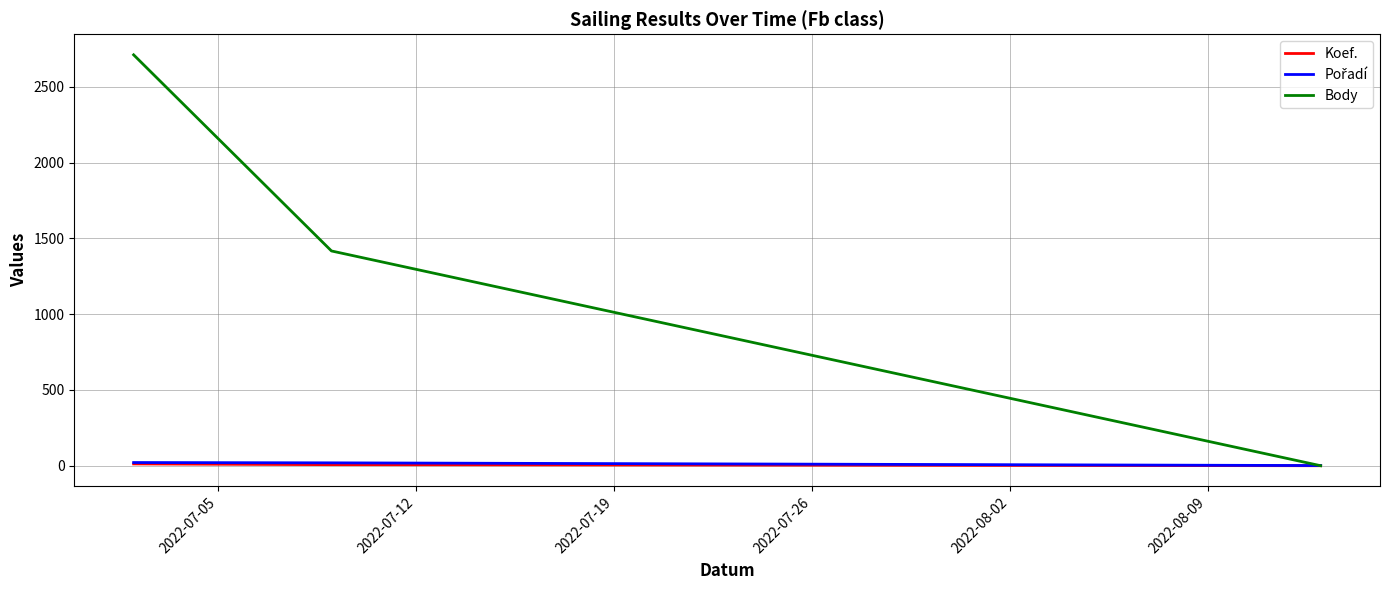

Which series has the largest total across all categories?

Body